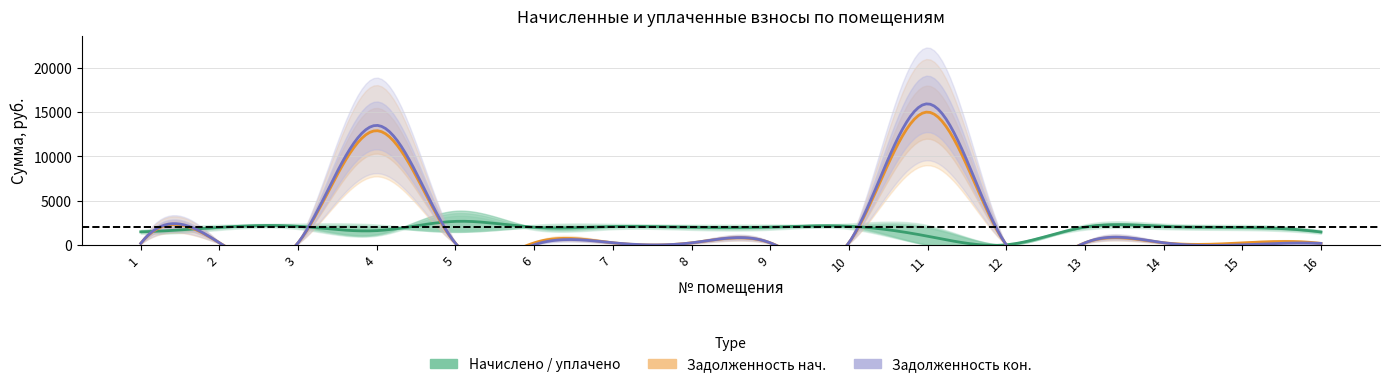

Is it true that уплачено equals 1217.7 at 6?

False